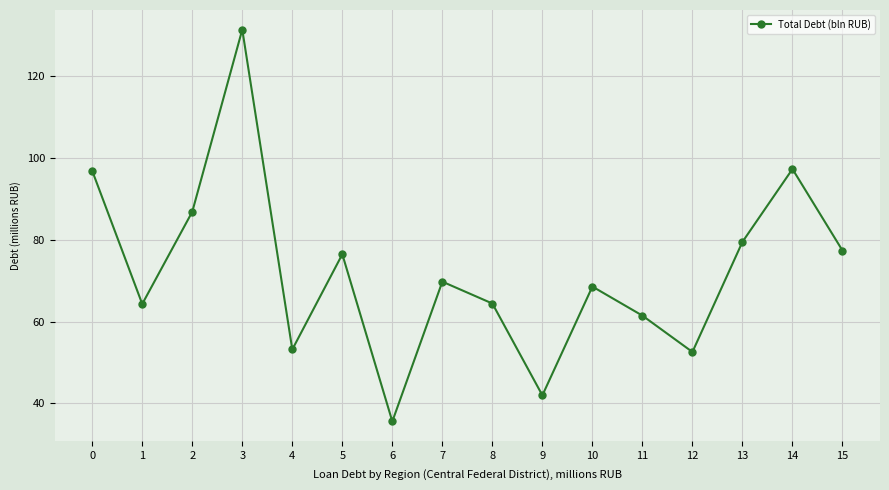

The chart shows a value of 112.4 at 13. True or false?

False